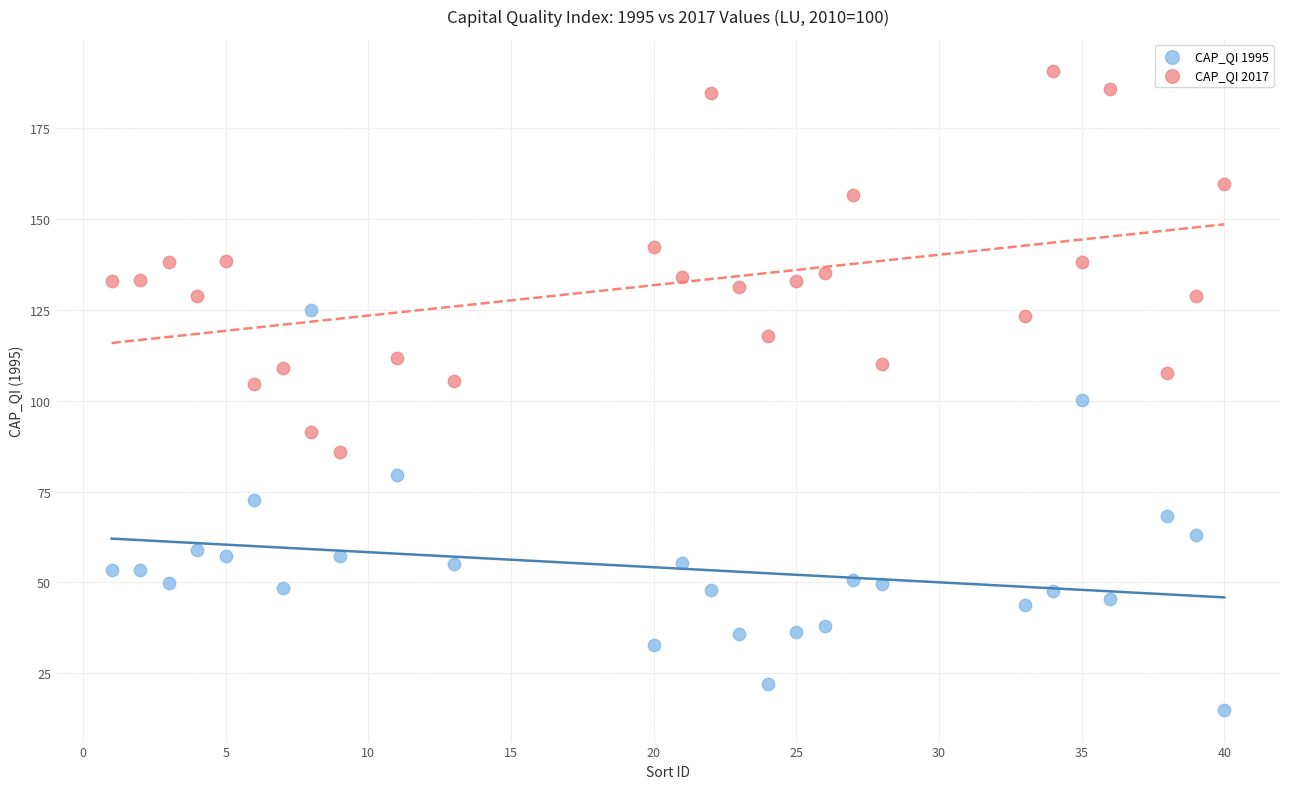

What are all the series names shown in the legend?

CAP_QI 1995, CAP_QI 2017